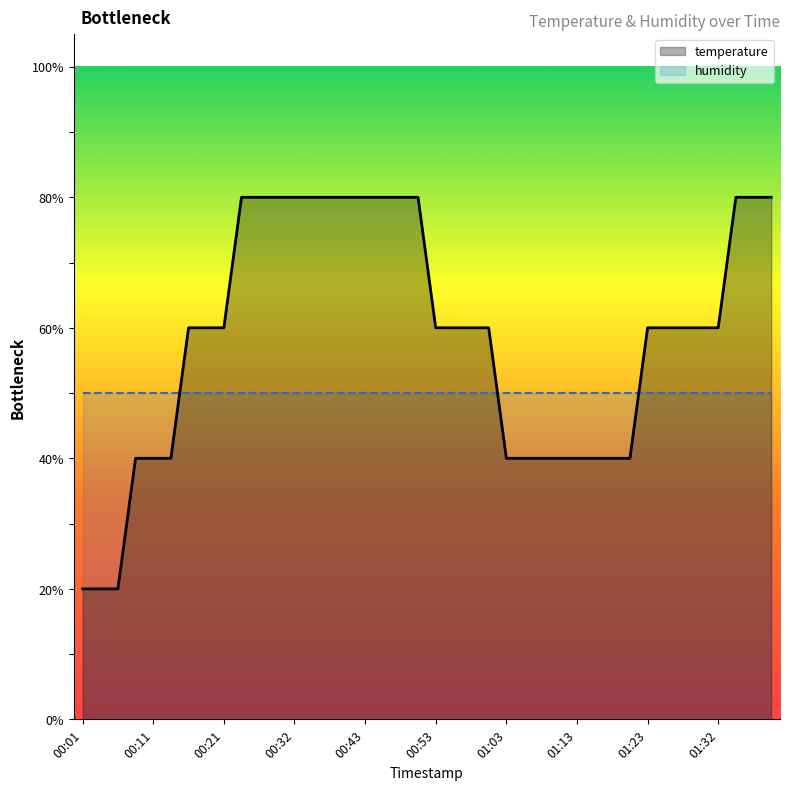

The value of temperature at 00:53 is 22.9. True or false?

False